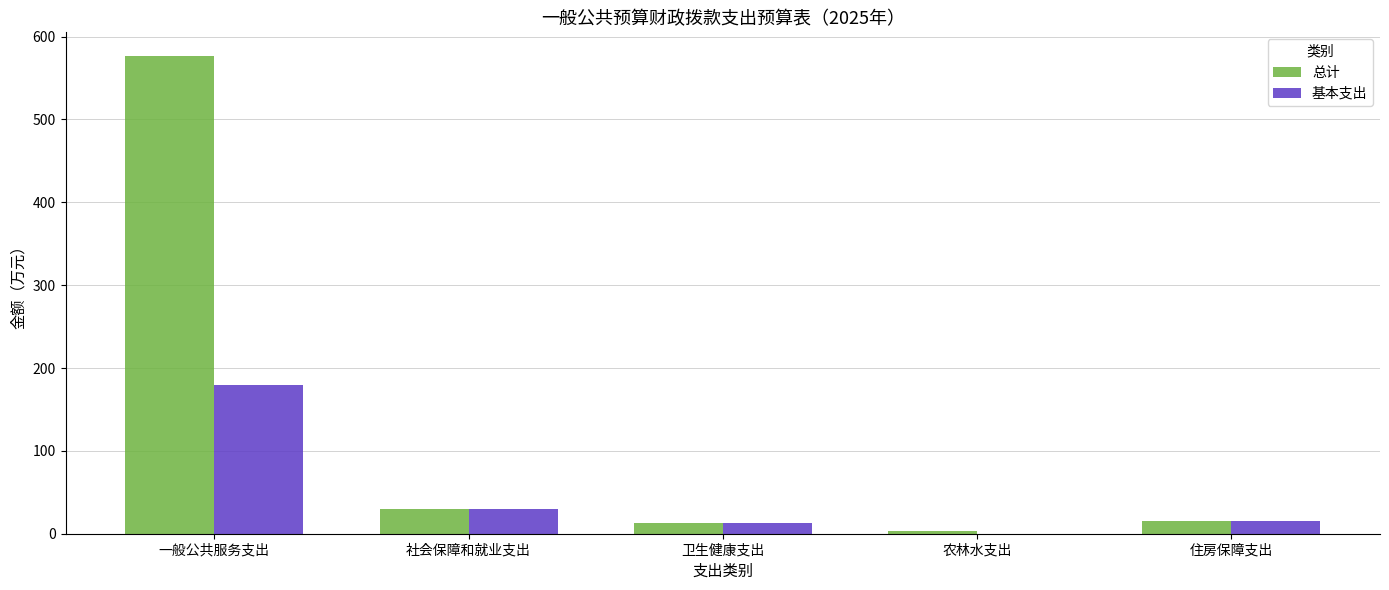

True or false: 基本支出 has a value of 0.0 at 农林水支出.

True